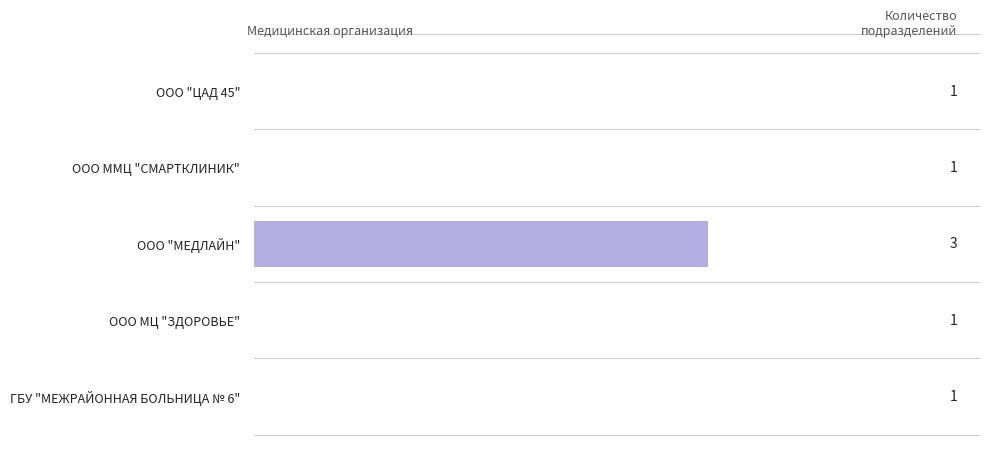

What is the average value?

1